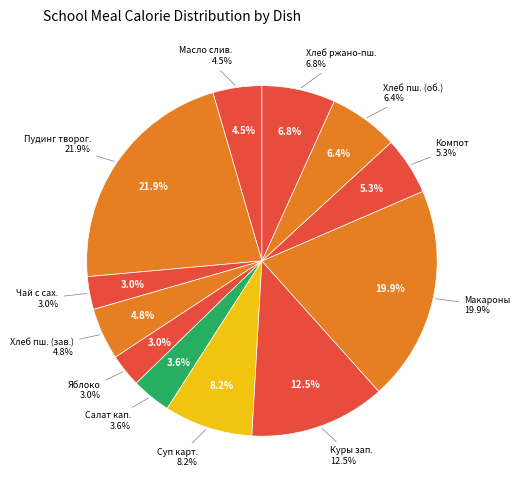

Is there a majority slice in this chart?

No